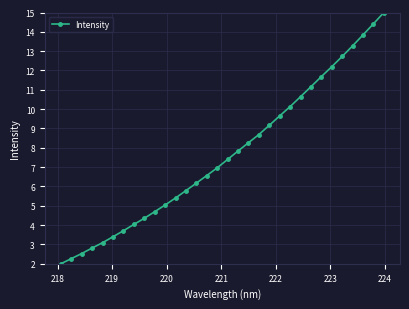

What is the average value?

7.7